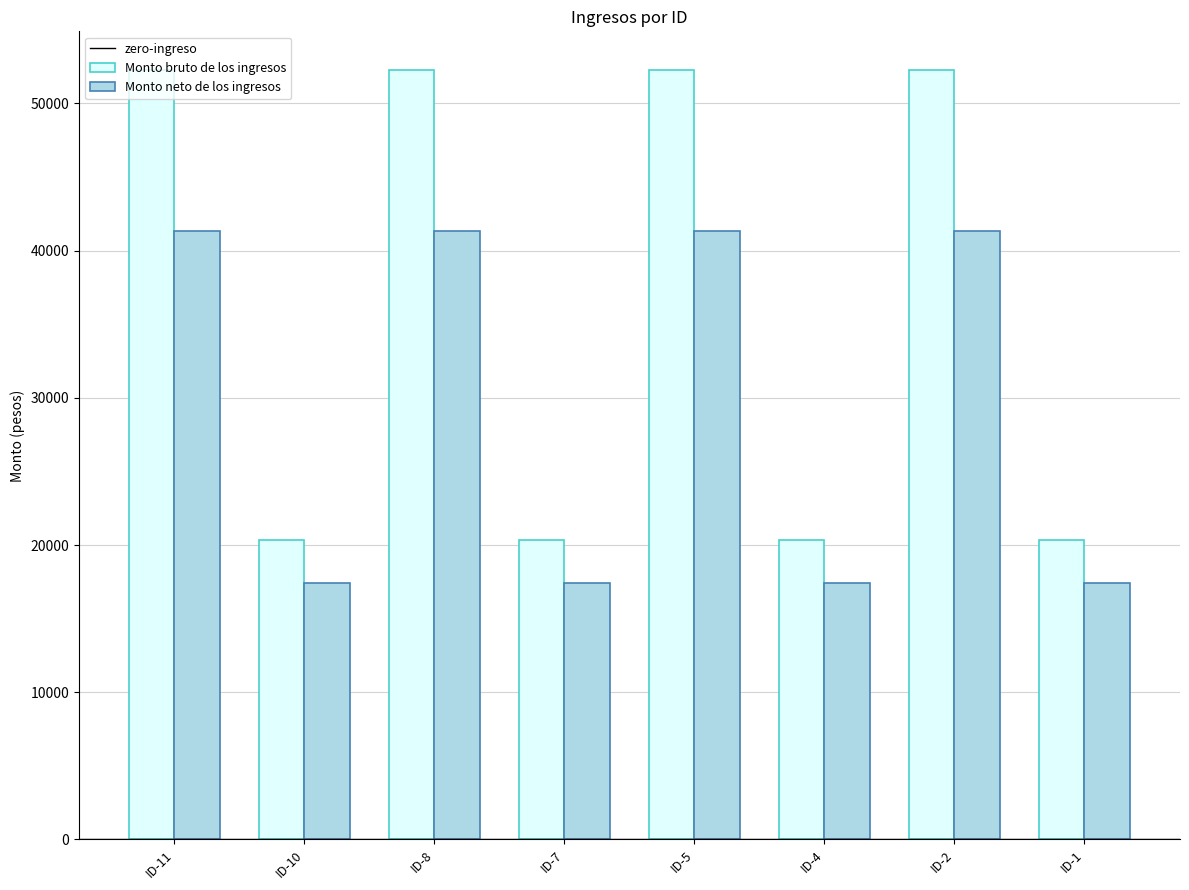

What is the difference between the maximum and minimum values in the Monto neto de los ingresos series?

23923.1